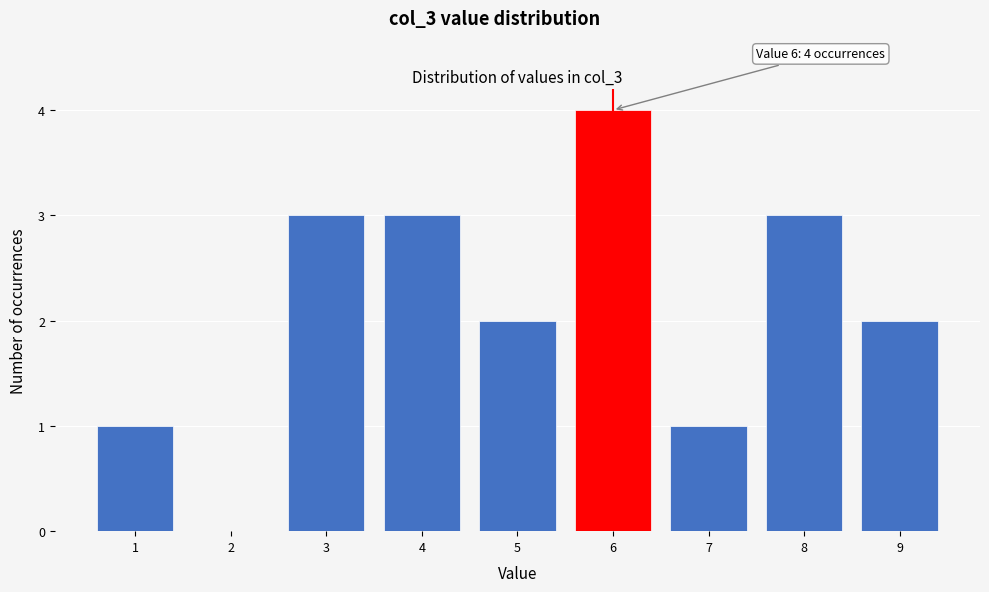

Which range on the x-axis has the tallest bar?

5.5 to 6.5